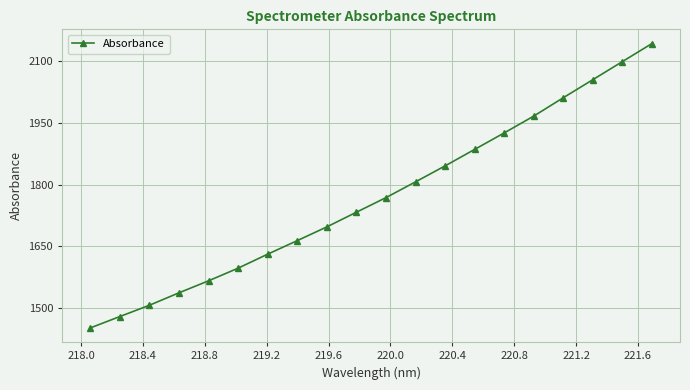

How many data points are less than 1768?

10